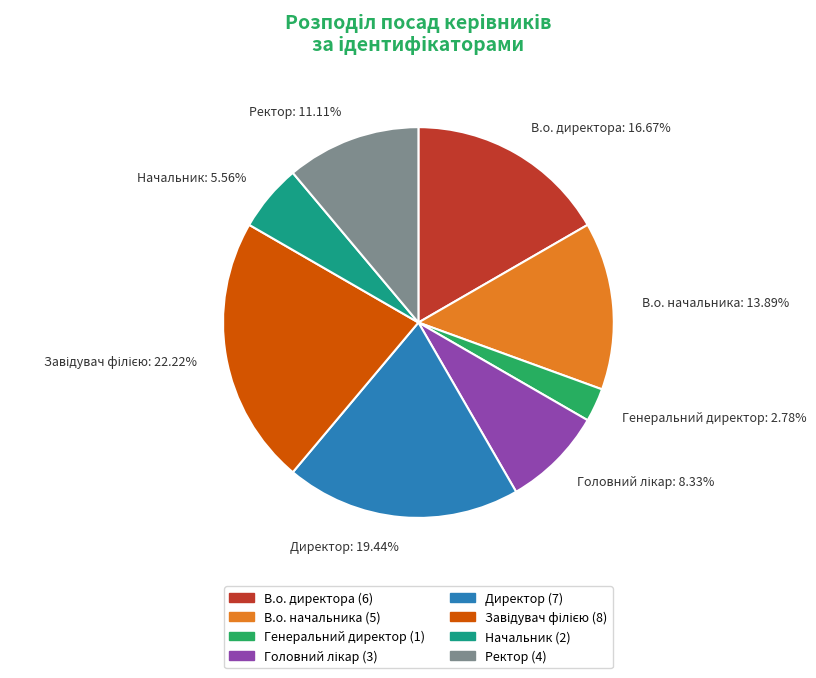

How many slices are in this pie chart?

8